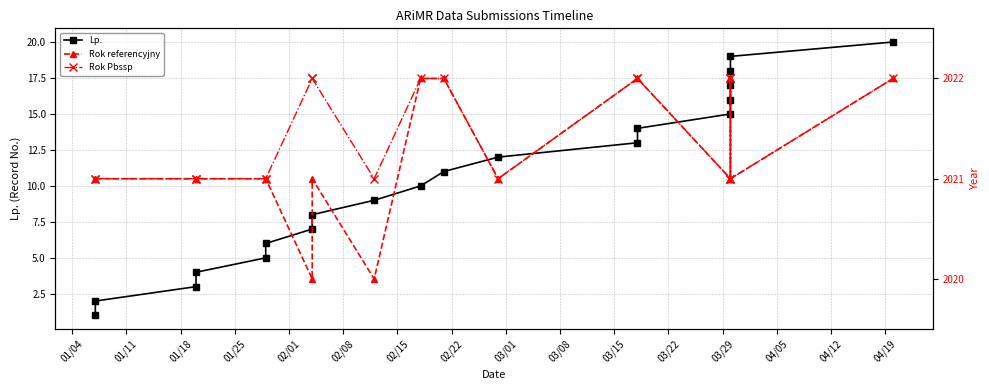

Does the chart display data point markers on the line(s)?

Yes